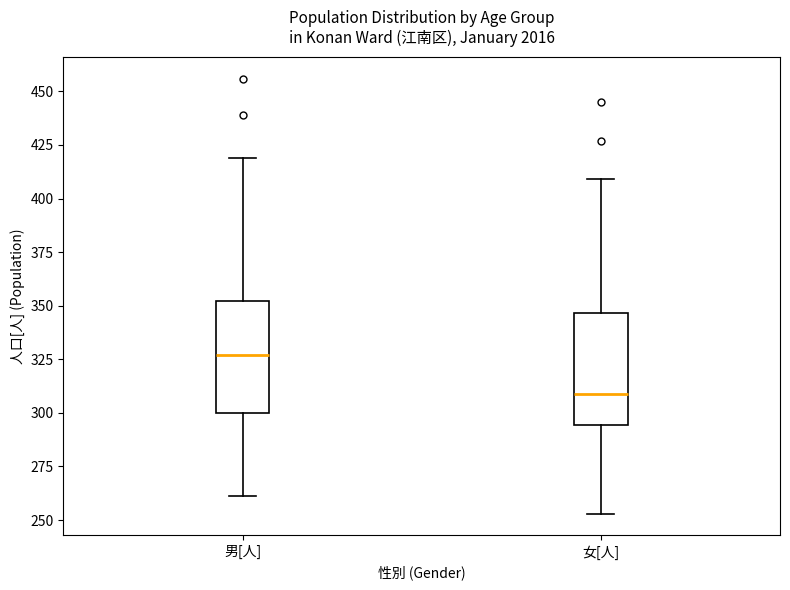

Reading left to right, transcribe this box plot: for each box, give where its median line is, the range the box spans, and where its two whiskers end, as read against the y-axis. The values are not printed on the chart, so give them approximately, as read against the axis.

男[人]: median 325, box 300 to 350, whiskers 260 to 420
女[人]: median 310, box 295 to 345, whiskers 255 to 410